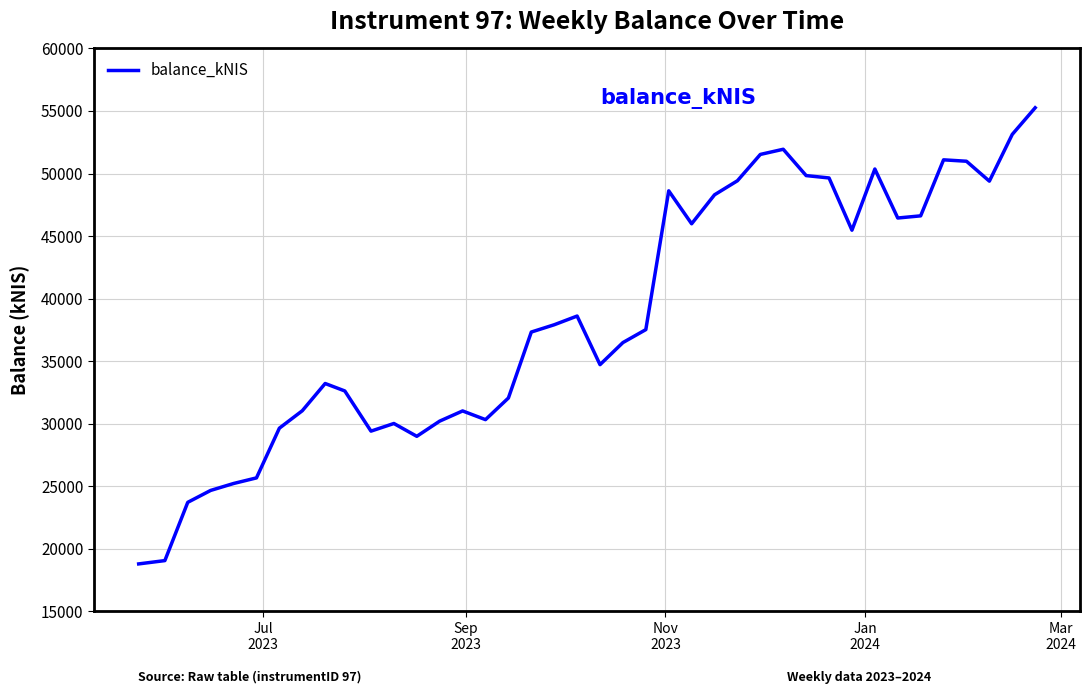

What is the sum of all values?

1542319.3